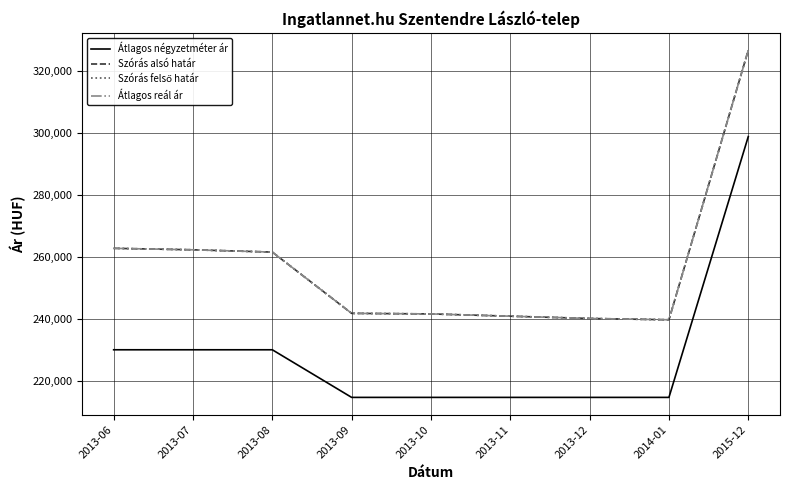

What position from the right is 2013-12?

3